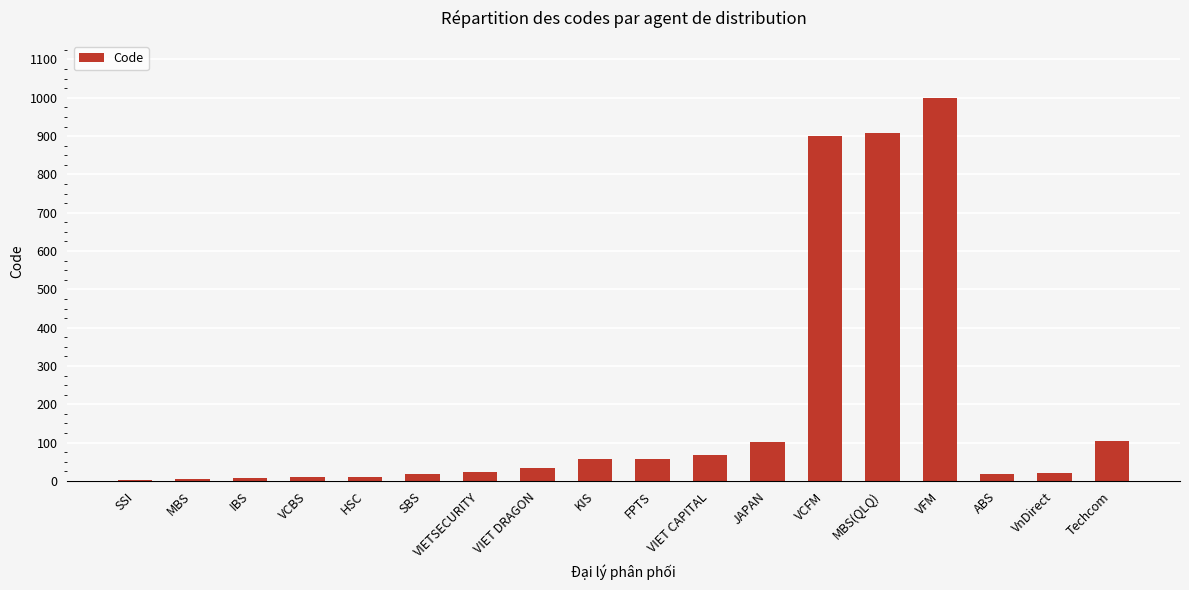

Which has a higher value, MBS(QLQ) or VIET CAPITAL?

MBS(QLQ)